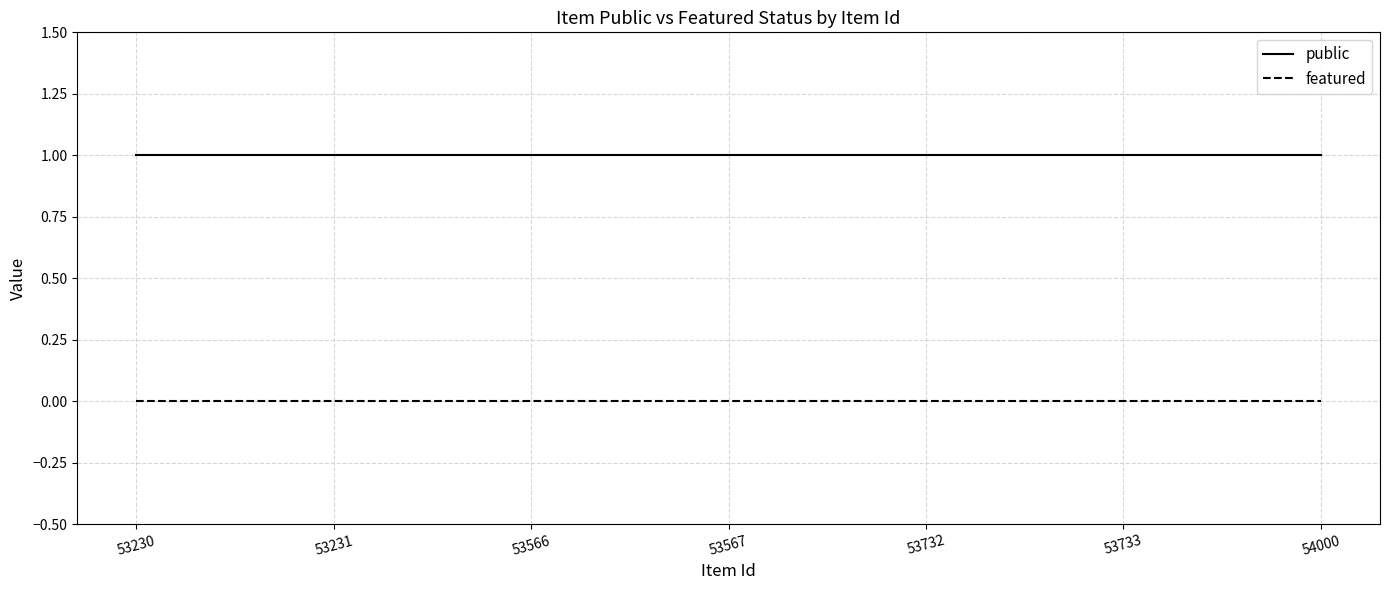

What is the maximum value shown in the chart?

1